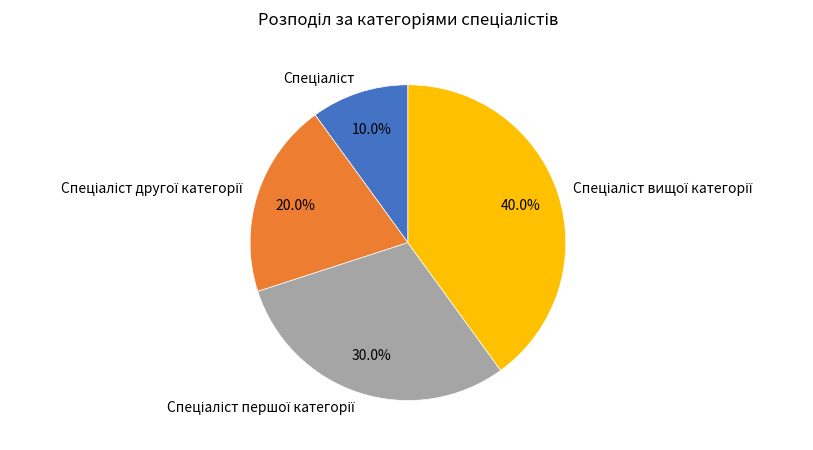

Is there a majority slice in this chart?

No